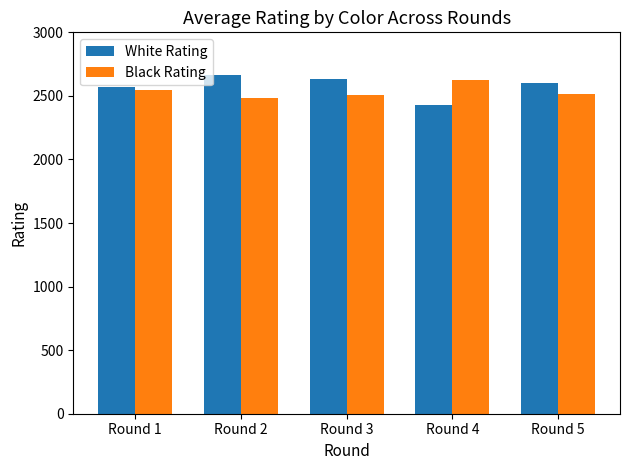

Between Round 4 and Round 5, which series saw the biggest shift?

White Rating